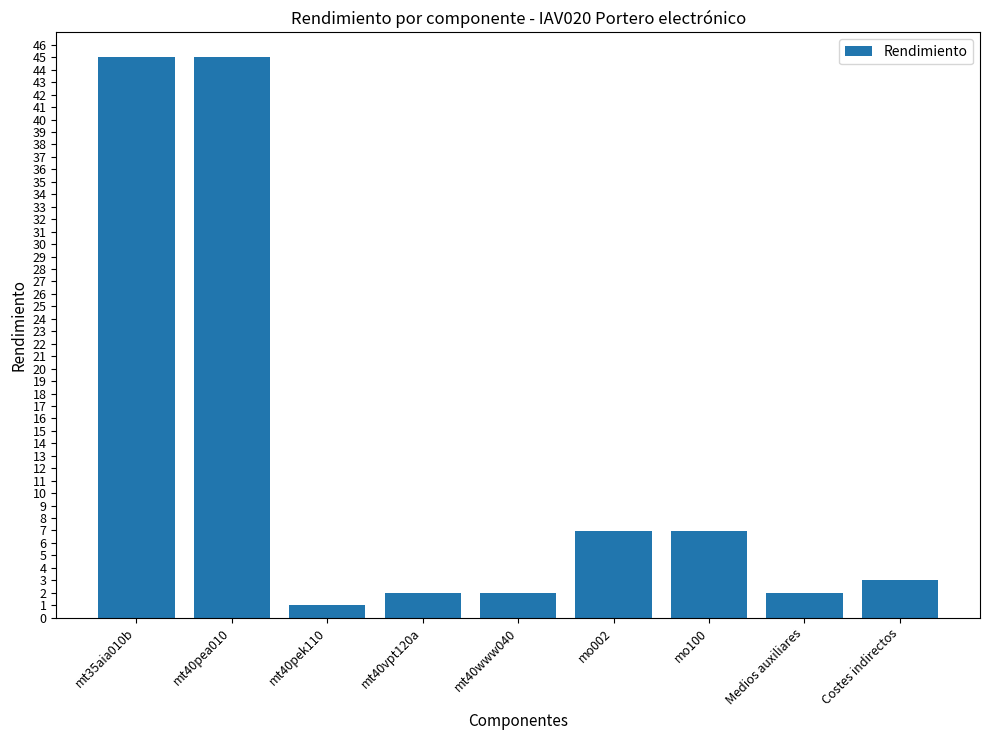

What is the label of the 3rd bar from the left?

mt40pek110